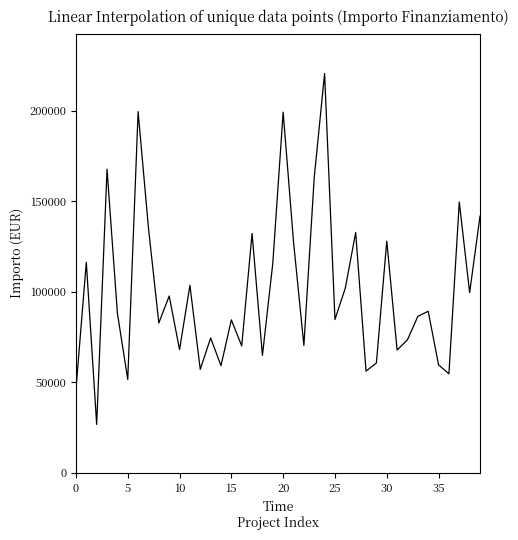

What is the smallest value displayed?

26730.0